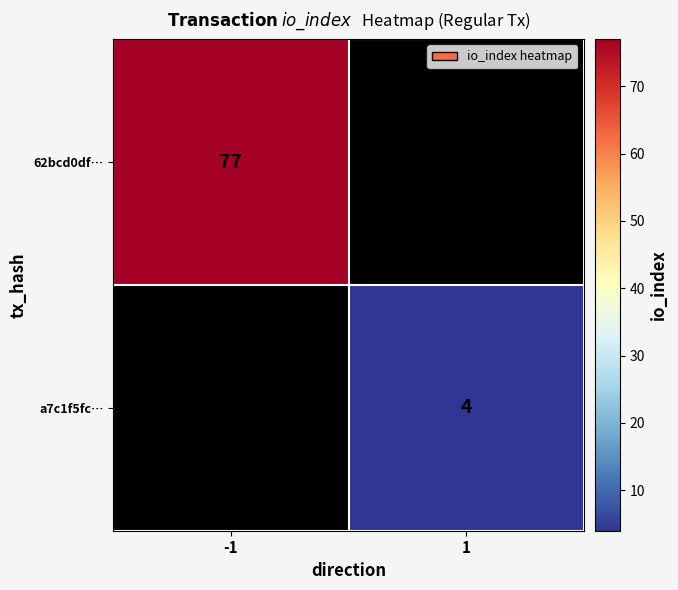

The value of a7c1f5fc… at 1 is 2.7. True or false?

False